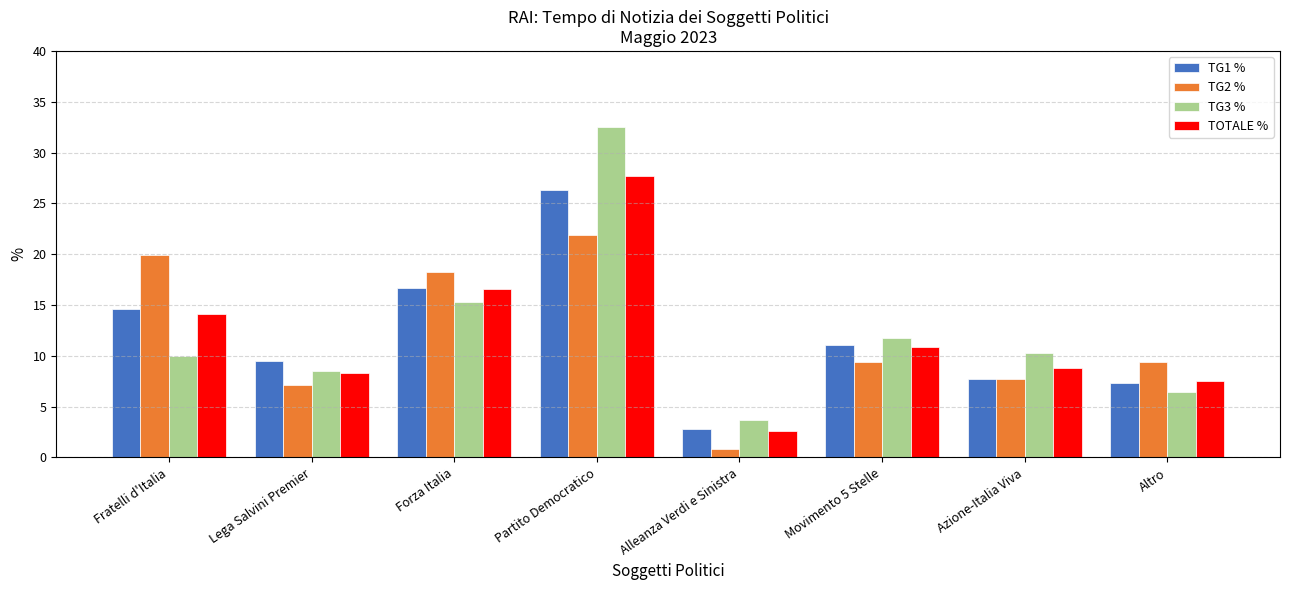

What position from the right is Alleanza Verdi e Sinistra?

4